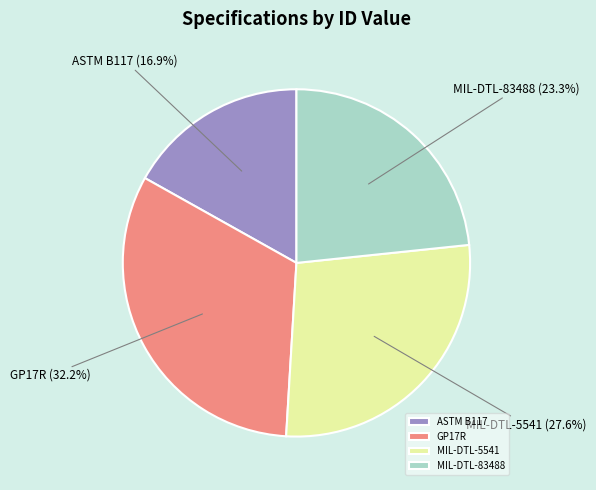

To the nearest percent, what is the difference between the largest and smallest slice percentages?

15%